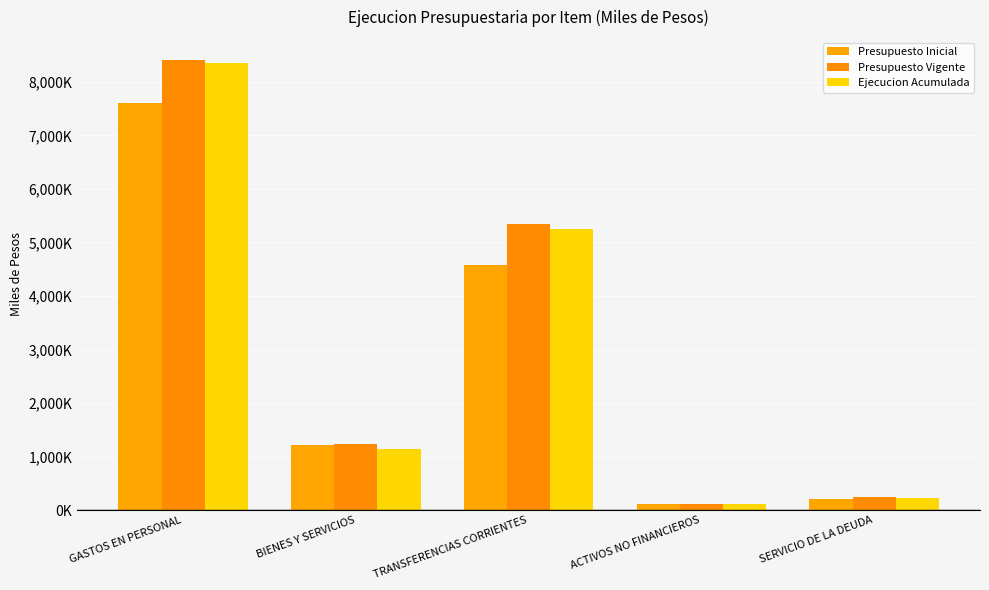

What is the total value across all series at ACTIVOS NO FINANCIEROS?

321282